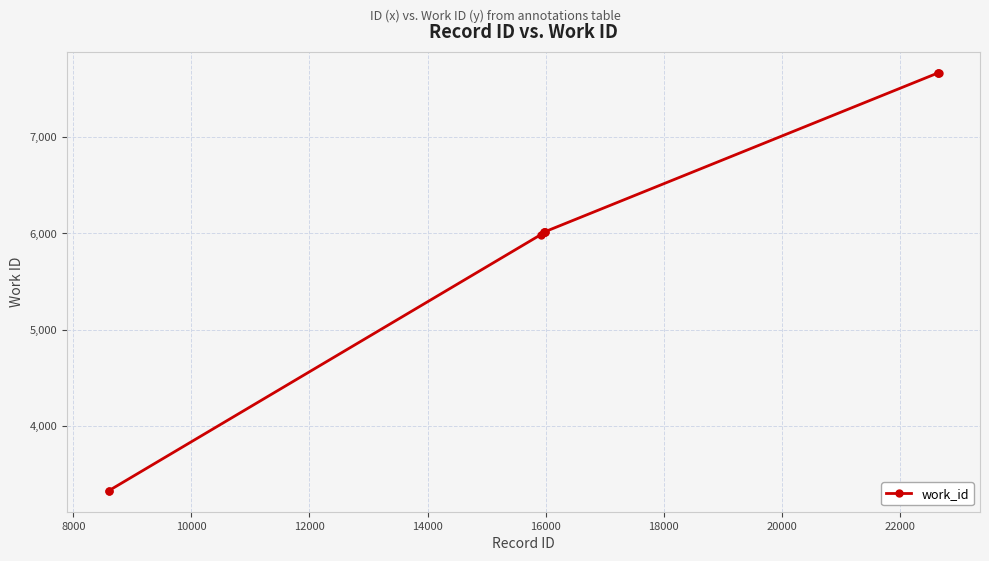

What is the average value?

5970